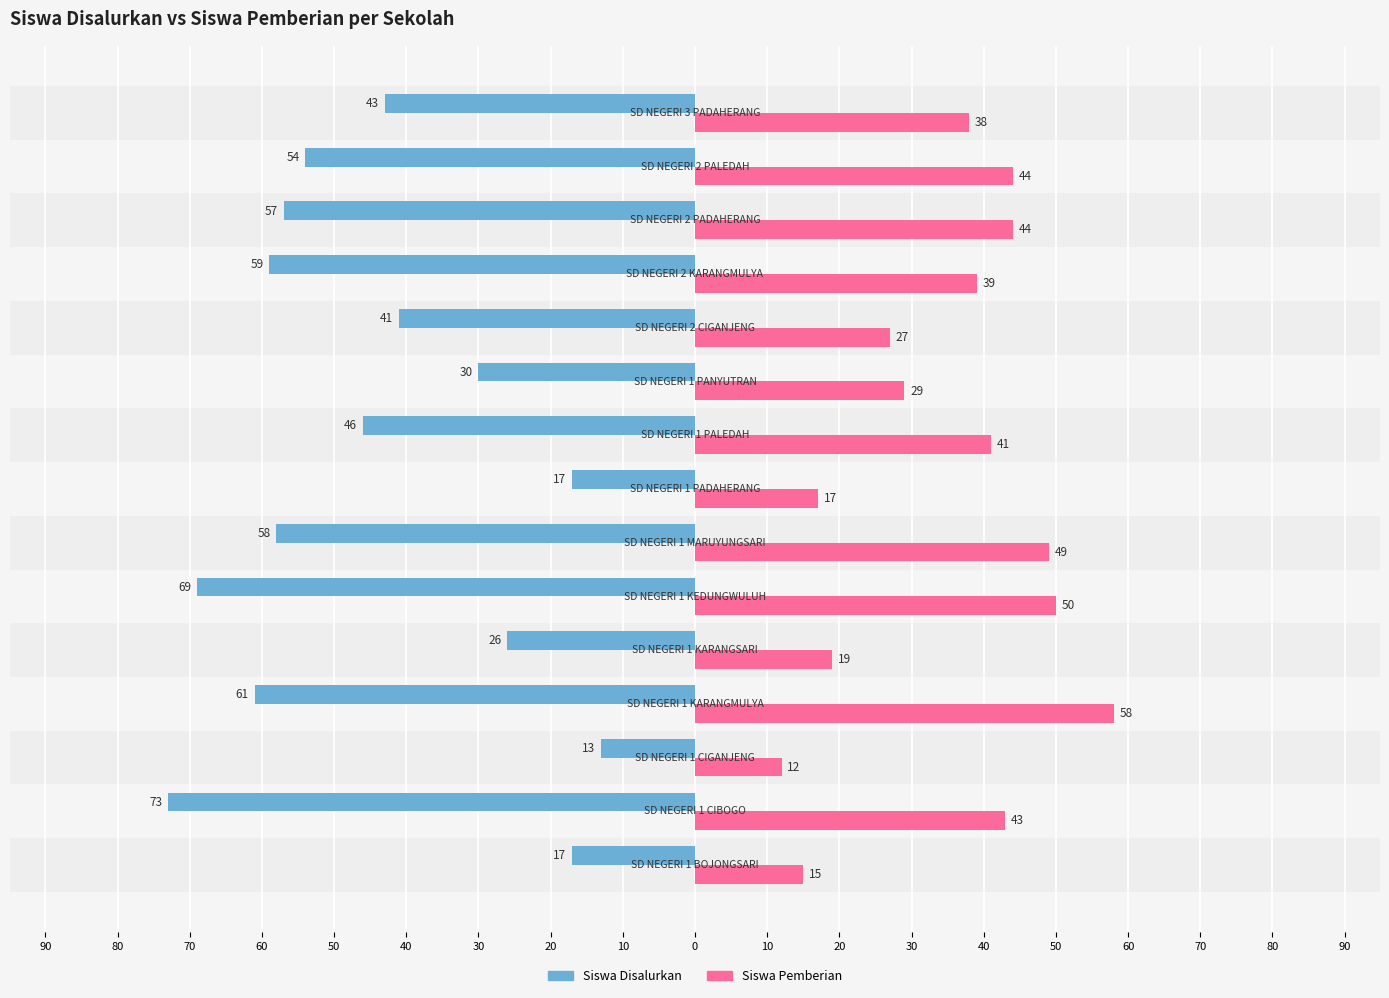

What are all the series names shown in the legend?

Siswa Disalurkan, Siswa Pemberian